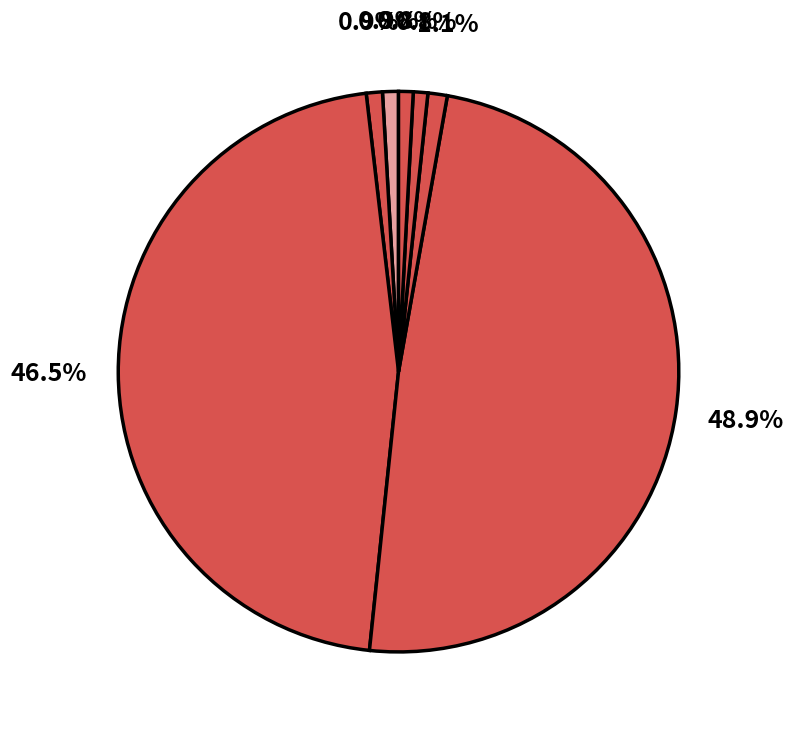

Count the number of slices in the pie.

7